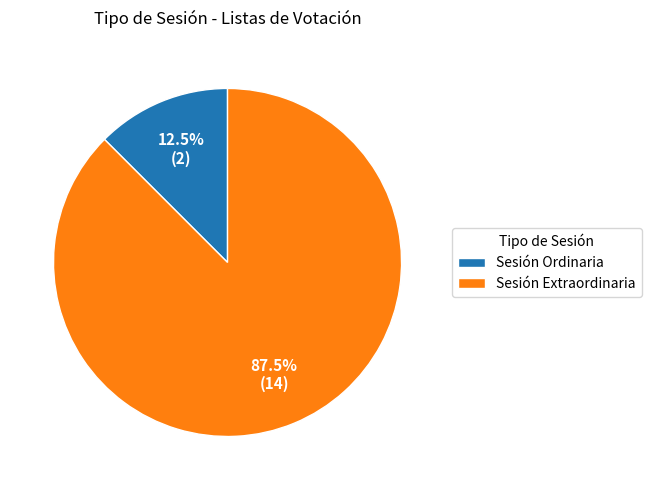

To the nearest percent, what is the difference between the largest and smallest slice percentages?

75%